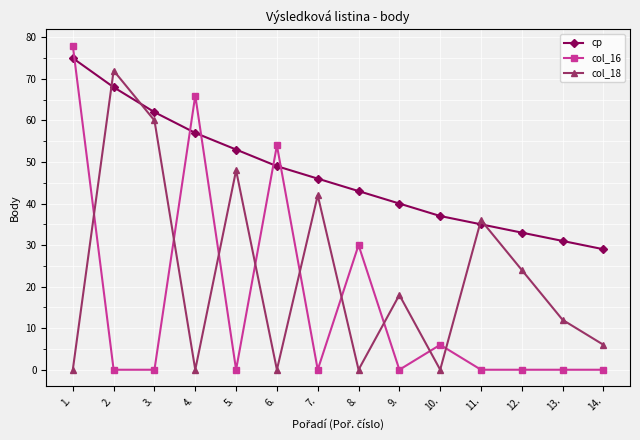

How many lines are shown in the chart?

3